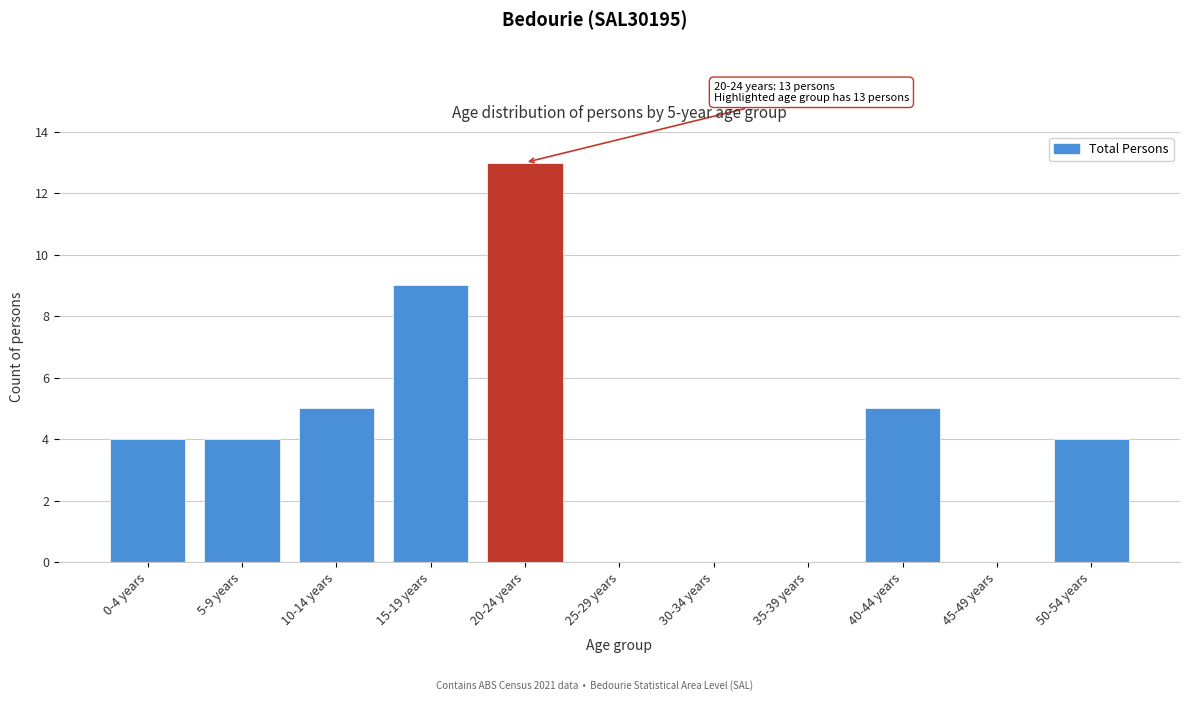

Reading left to right, transcribe all the data shown in this chart.

0-4 years=4	5-9 years=4	10-14 years=5	15-19 years=9	20-24 years=13	25-29 years=0	30-34 years=0	35-39 years=0	40-44 years=5	45-49 years=0	50-54 years=4